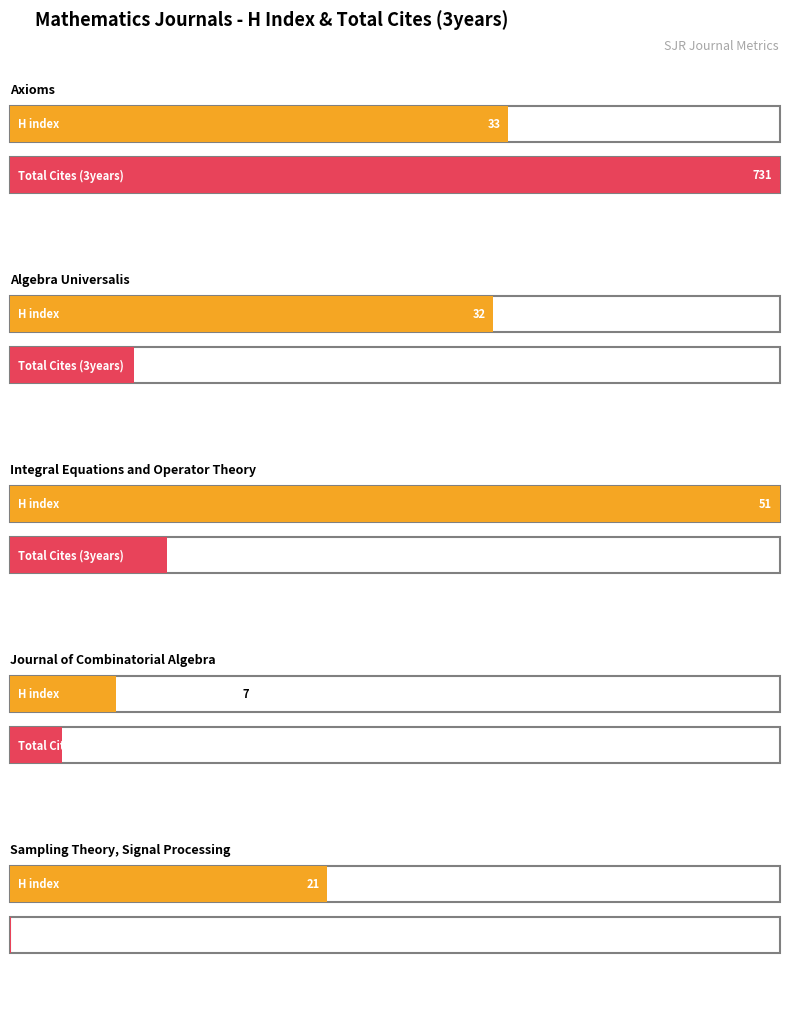

Where is Total Cites (3years) nearest to the value 365?

Integral Equations
and Operator Theory